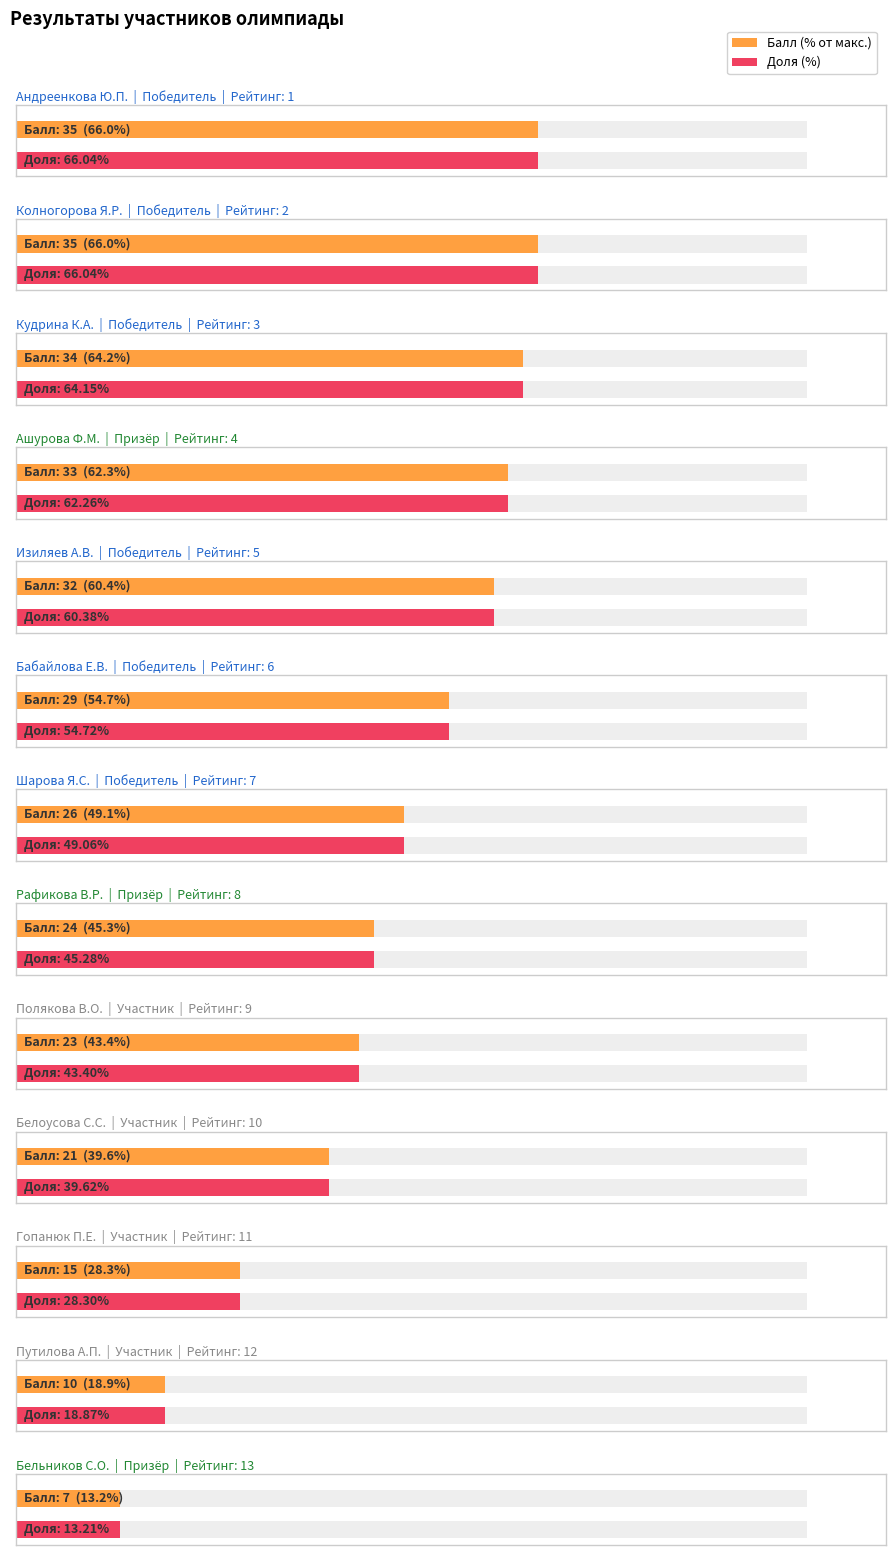

Where is Балл (53.0) nearest to the value 21?

Белоусова С.С.